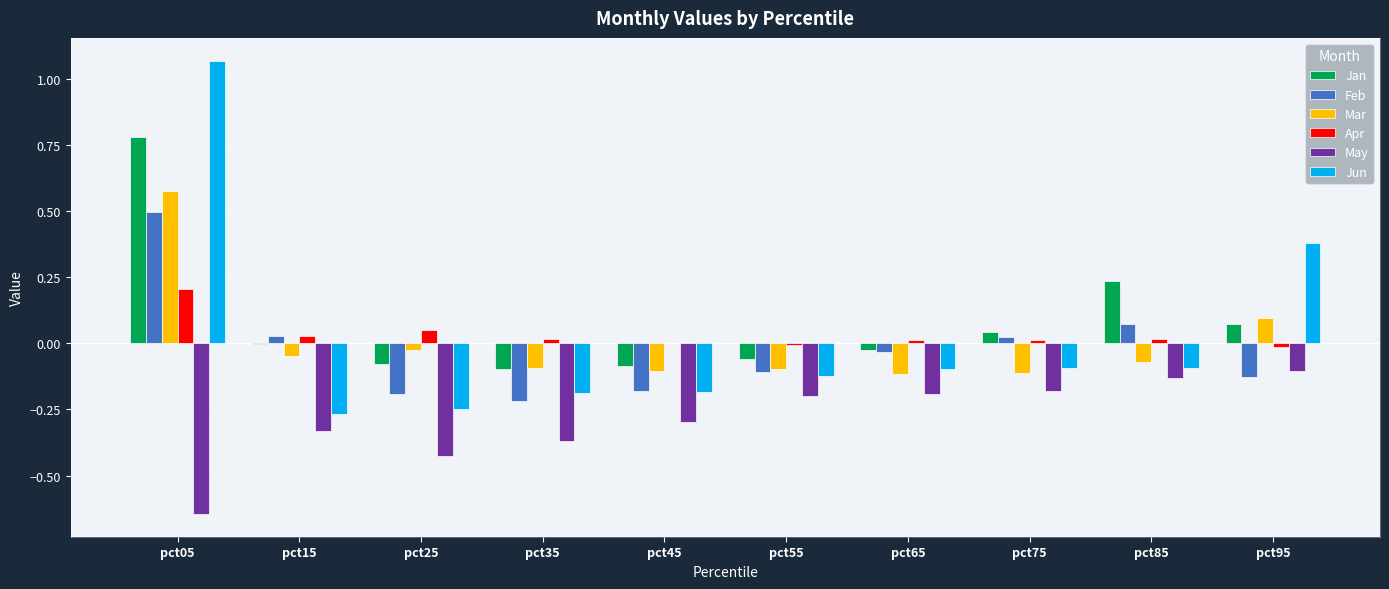

What is the sum of all Apr values?

0.3